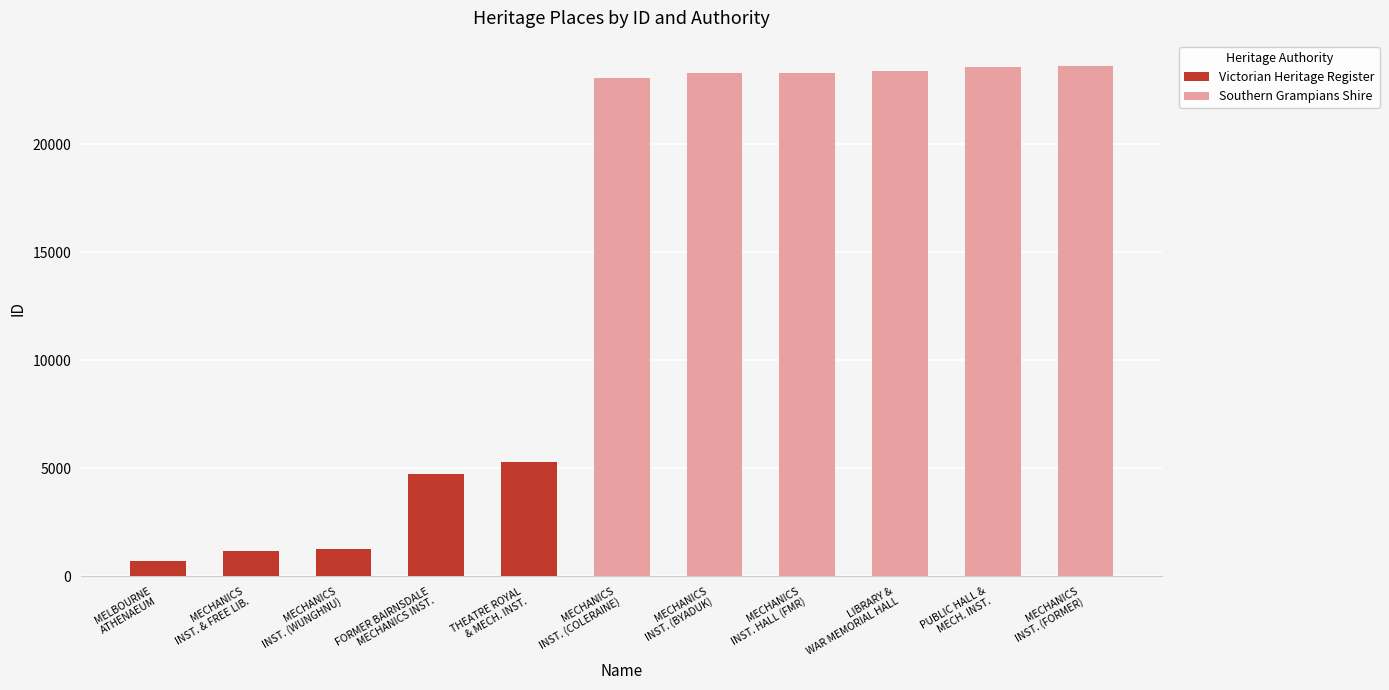

What is the highest value of the Victorian Heritage Register series?

5298